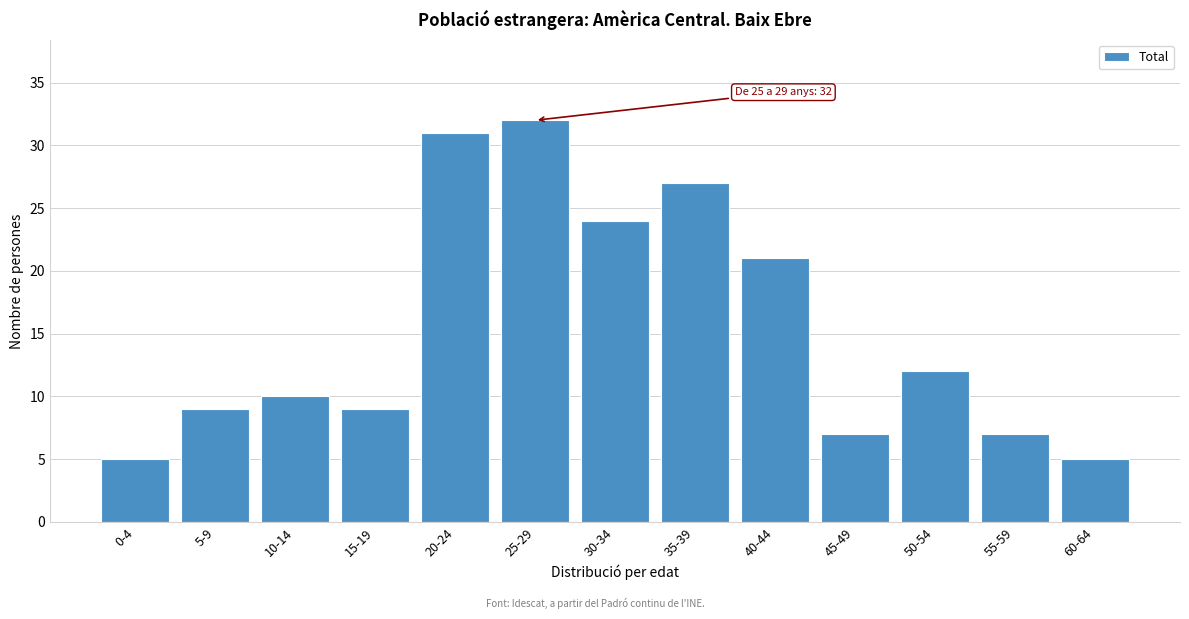

Reading left to right, extract all data points from this chart.

0-4=5	5-9=9	10-14=10	15-19=9	20-24=31	25-29=32	30-34=24	35-39=27	40-44=21	45-49=7	50-54=12	55-59=7	60-64=5